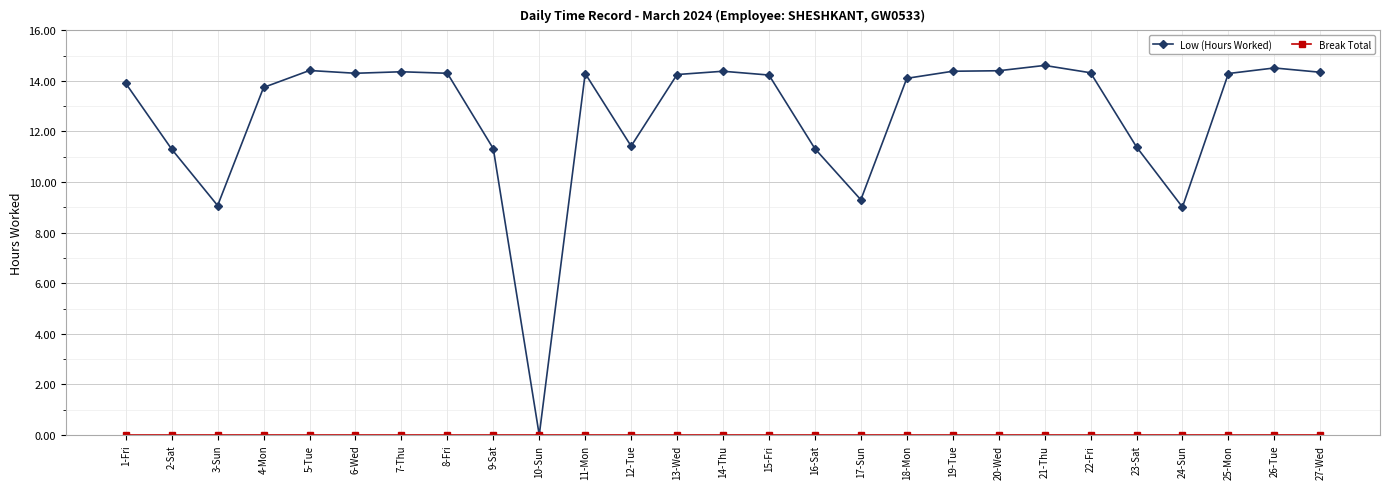

Which series has the largest range (max minus min)?

Low (Hours Worked)